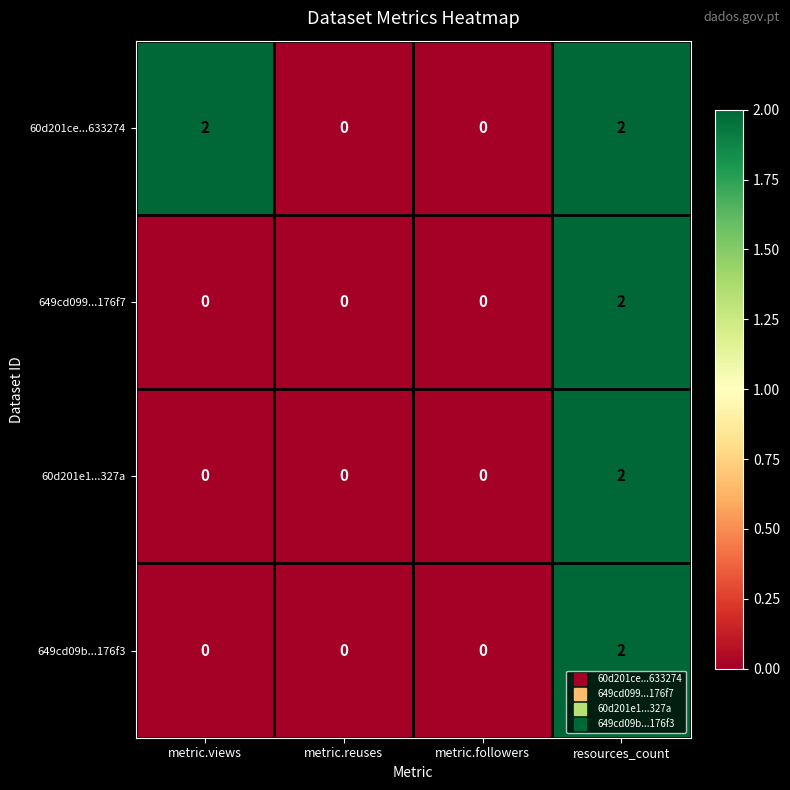

At how many categories does at least one series exceed 1?

2